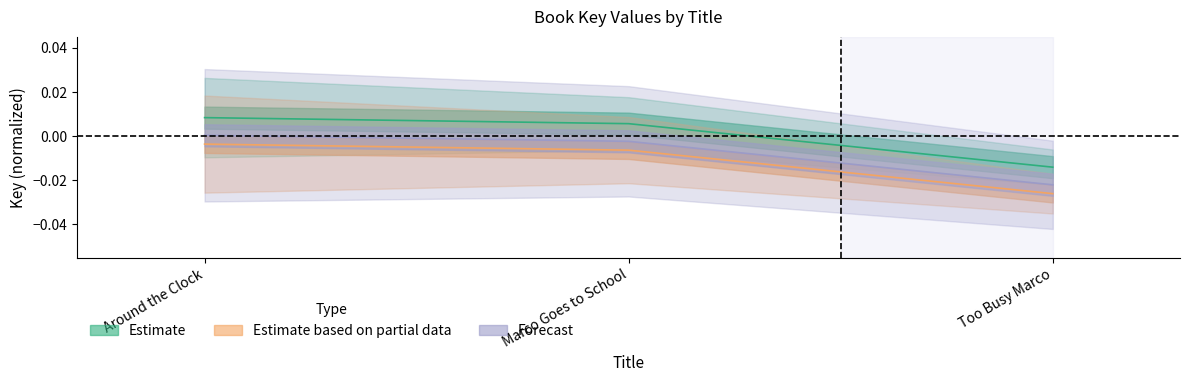

Which series has the largest total across all categories?

Estimate